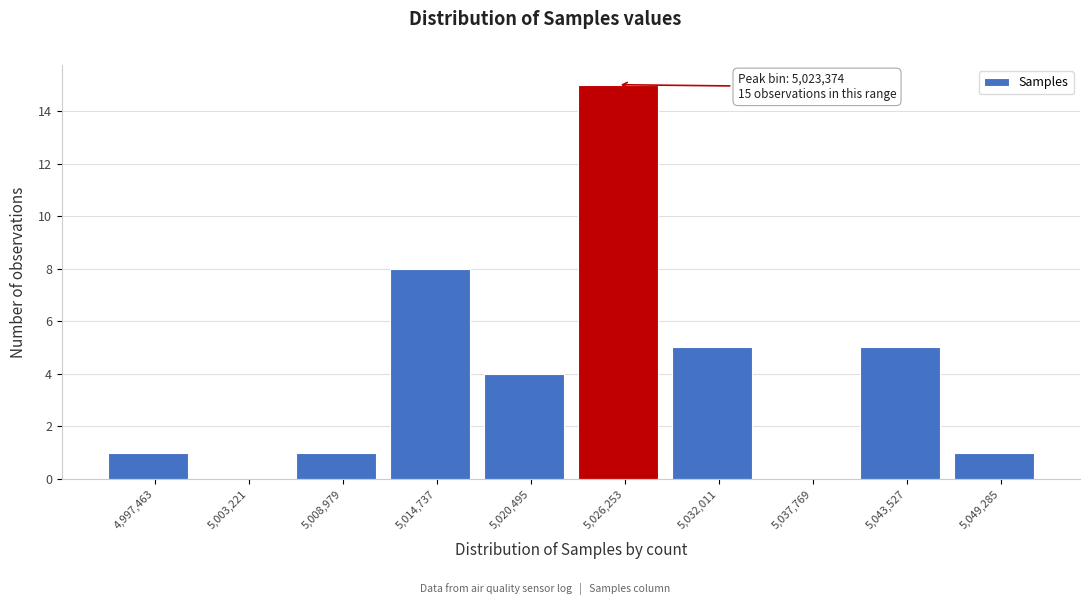

Which range on the x-axis has the tallest bar?

5023000 to 5029000